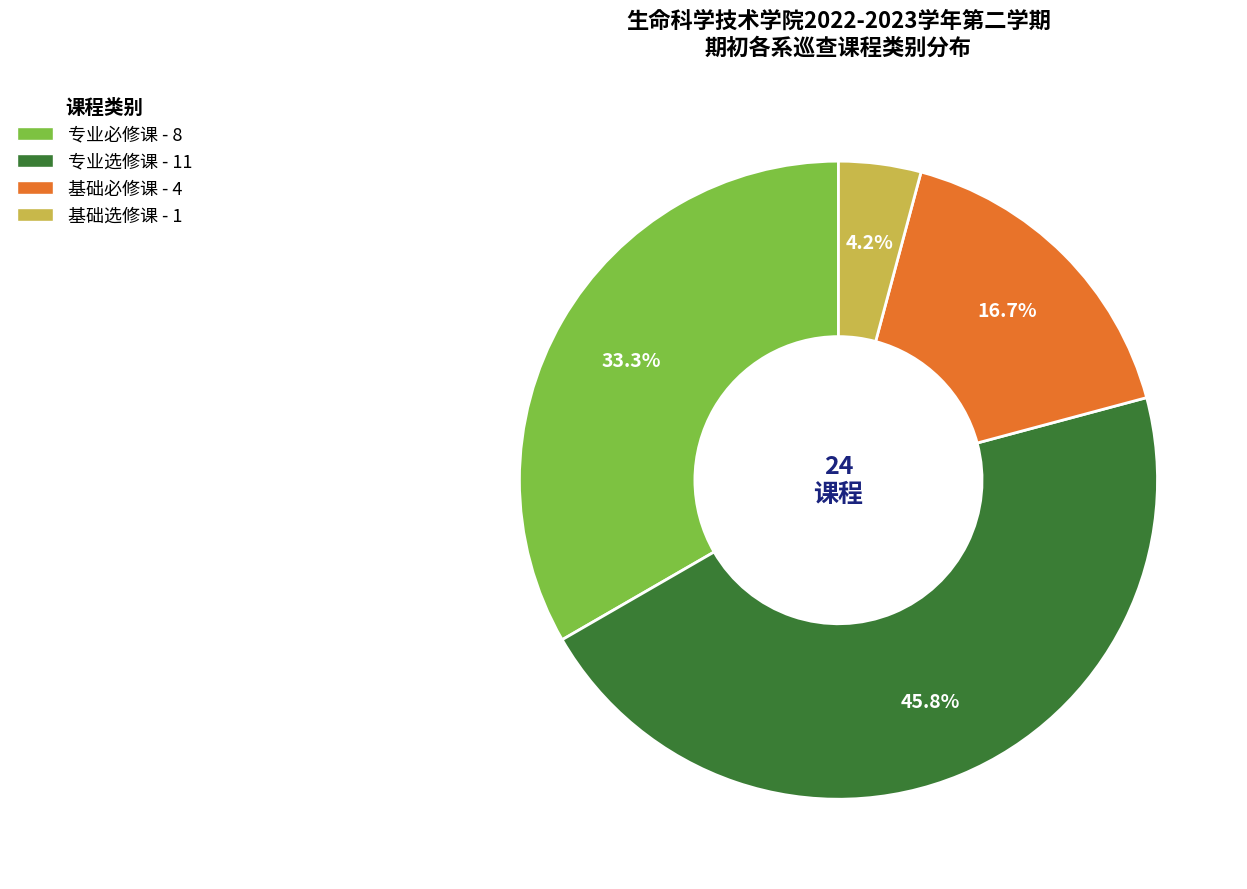

To the nearest percent, what is the difference between the 专业选修课 and 专业必修课 slice percentages?

12%